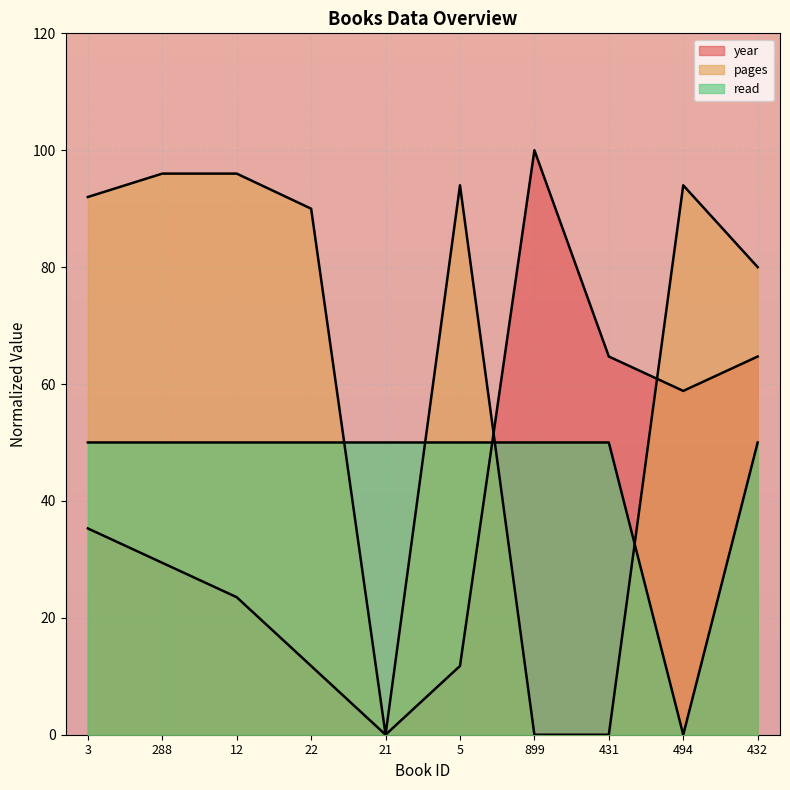

Reading left to right, extract all data points from this chart.

year: 35.3	29.4	23.5	11.8	0.0	11.8	100.0	64.7	58.8	64.7
pages: 92.0	96.0	96.0	90.0	0.0	94.0	0.0	0.0	94.0	80.0
read: 50.0	50.0	50.0	50.0	50.0	50.0	50.0	50.0	0.0	50.0